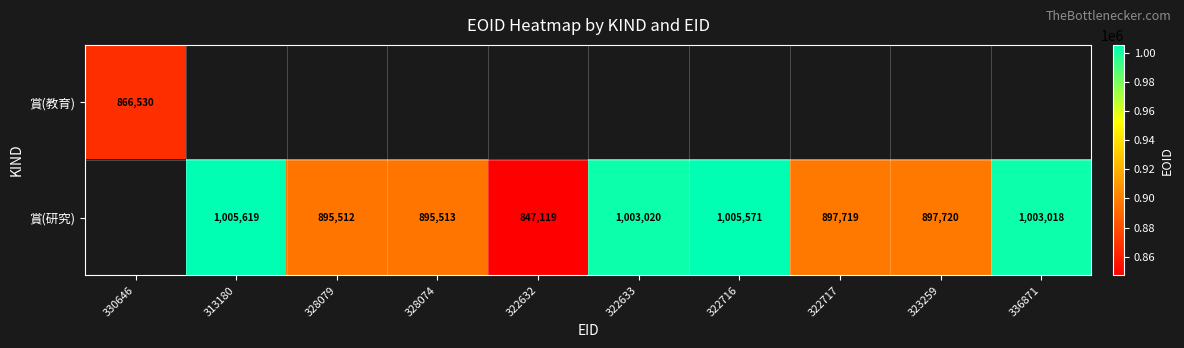

Count the number of categories in the chart.

10